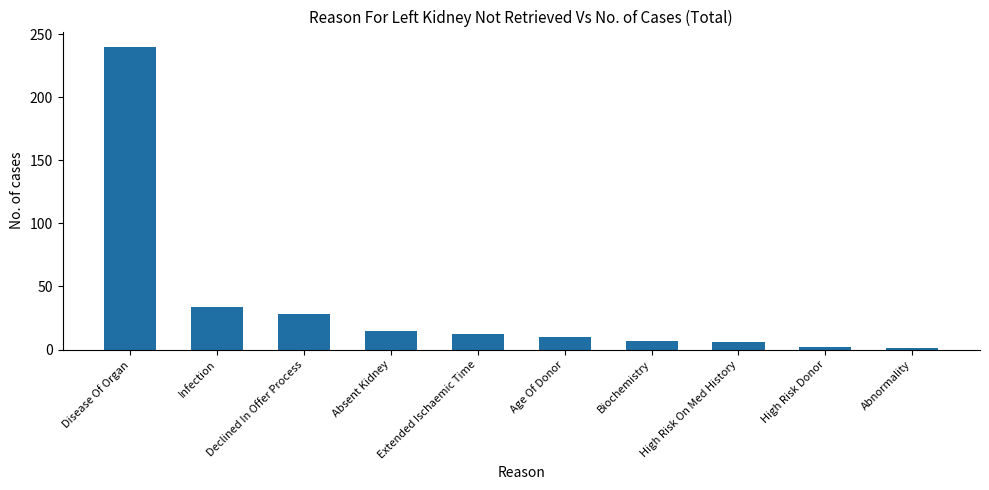

The chart shows a value of 12 at Extended Ischaemic Time. True or false?

True